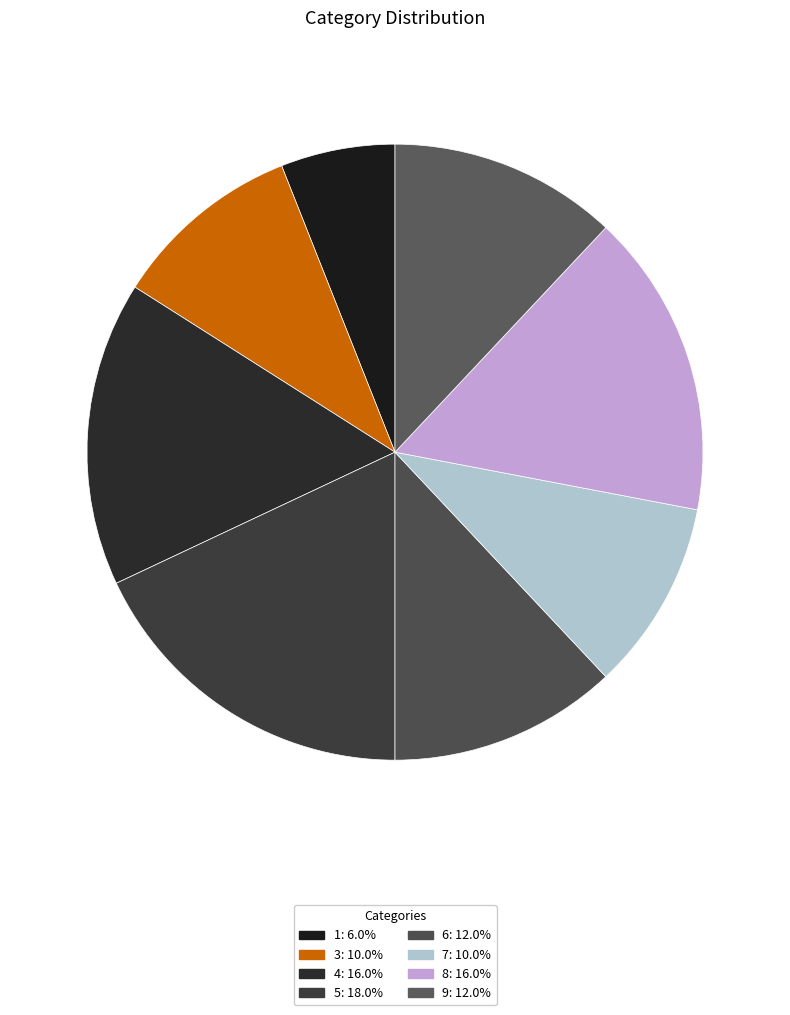

Count the number of slices in the pie.

8